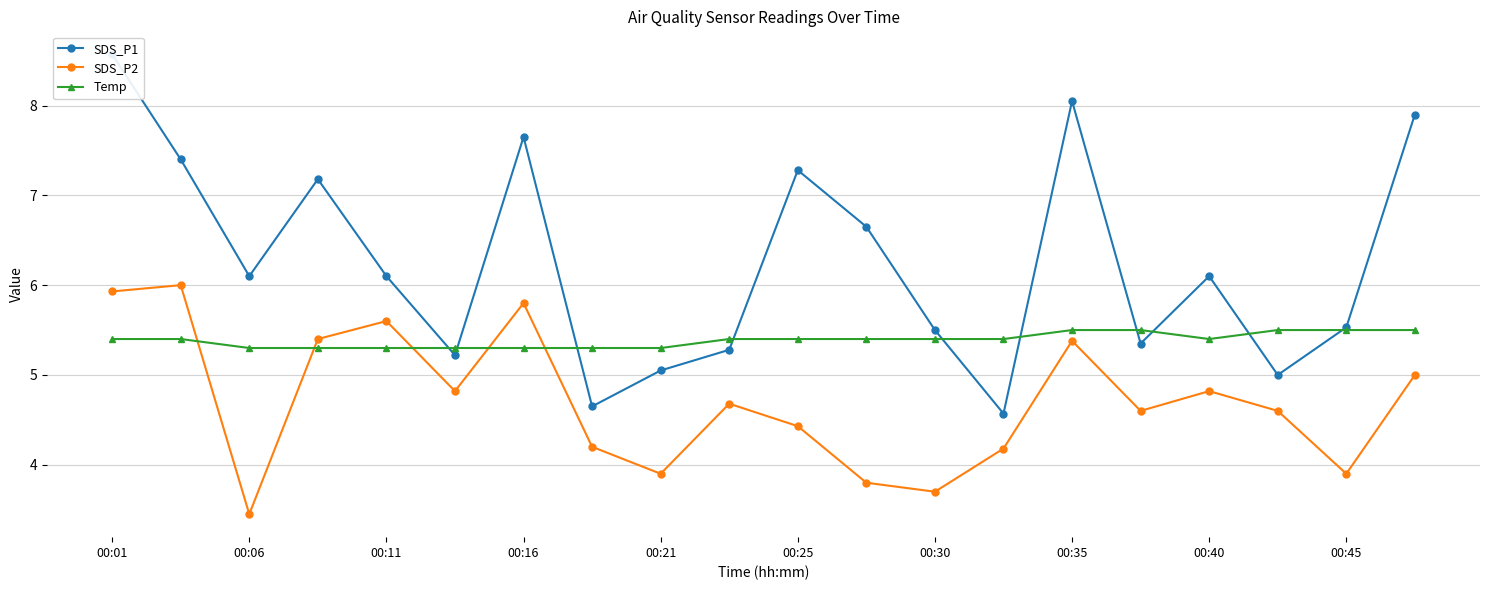

The value of SDS_P2 at 00:25 is 6.5. True or false?

False